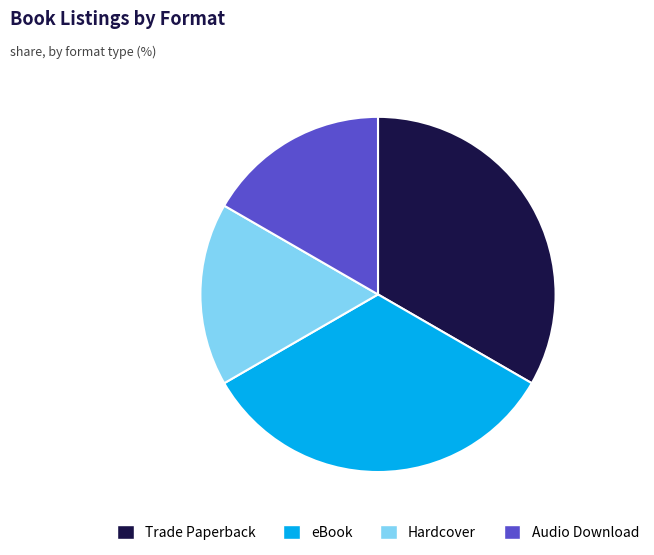

Does any single category account for the majority?

No